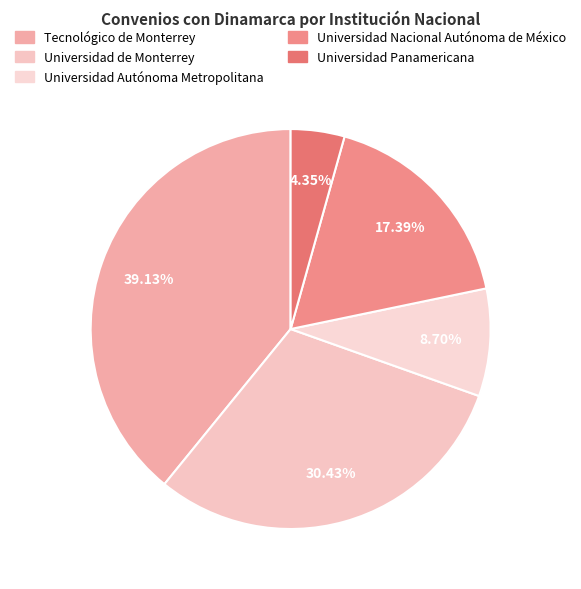

To the nearest percent, what is the difference between the largest and smallest slice percentages?

35%